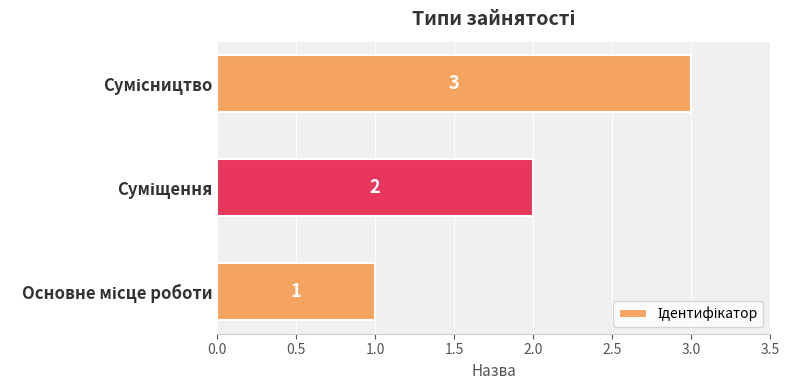

What is the sum of all values?

6